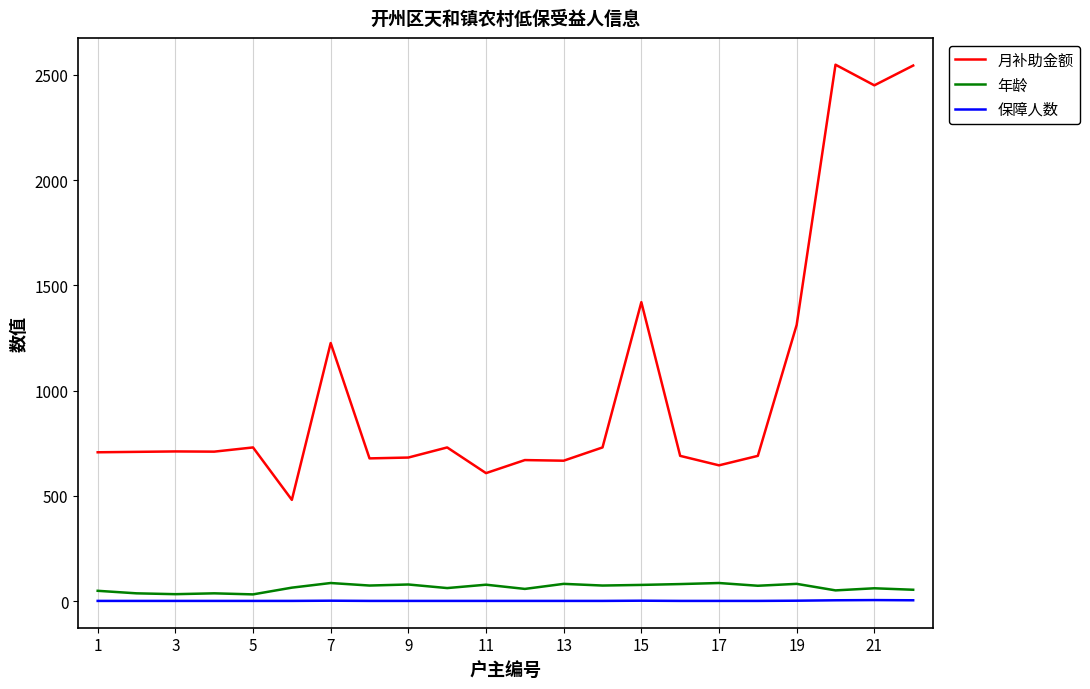

Which series has the largest total across all categories?

月补助金额